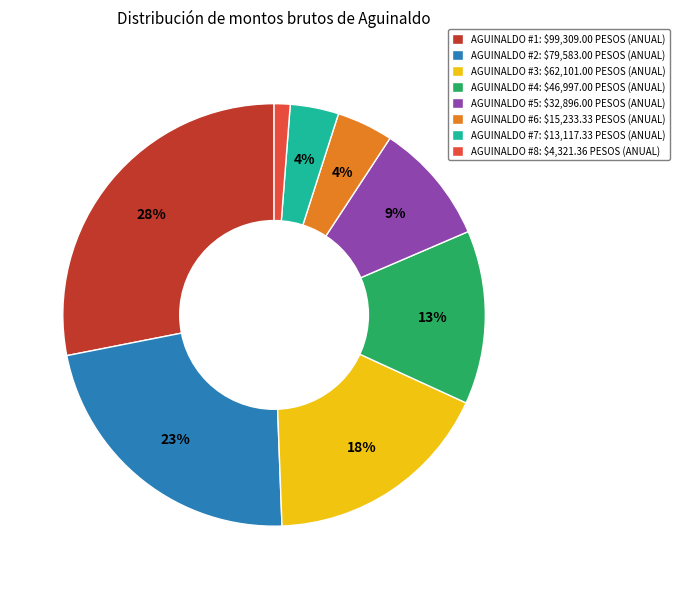

Which slice is the smallest?

AGUINALDO #8: $4,321.36 PESOS (ANUAL)